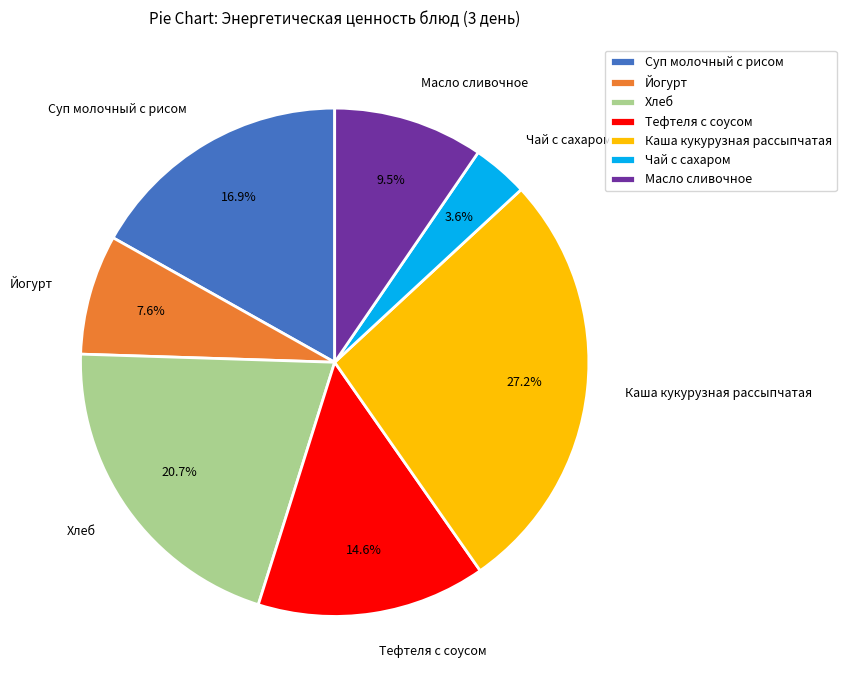

Rank the categories by value from highest to lowest.

Каша кукурузная рассыпчатая, Хлеб, Суп молочный с рисом, Тефтеля с соусом, Масло сливочное, Йогурт, Чай с сахаром